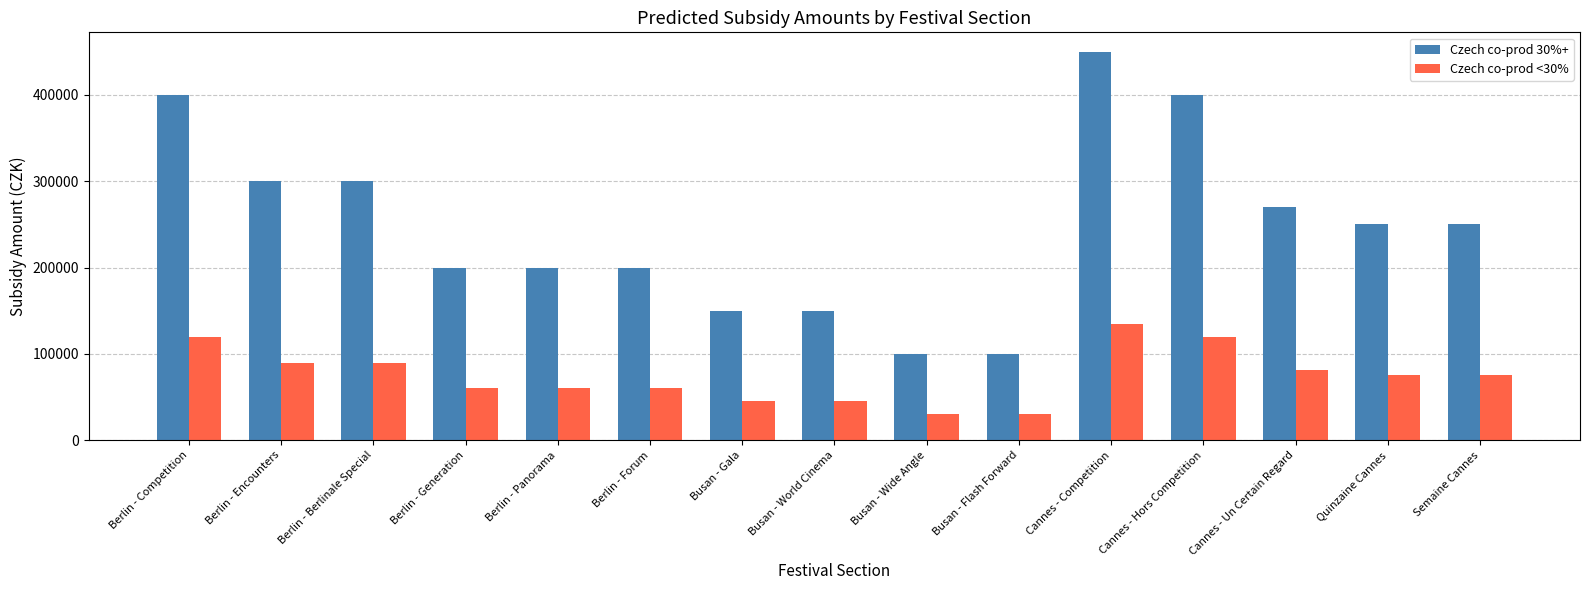

Reading left to right, transcribe all the data shown in this chart.

Czech co-prod 30%+: 400000	300000	300000	200000	200000	200000	150000	150000	100000	100000	450000	400000	270000	250000	250000
Czech co-prod <30%: 120000	90000	90000	60000	60000	60000	45000	45000	30000	30000	135000	120000	81000	75000	75000